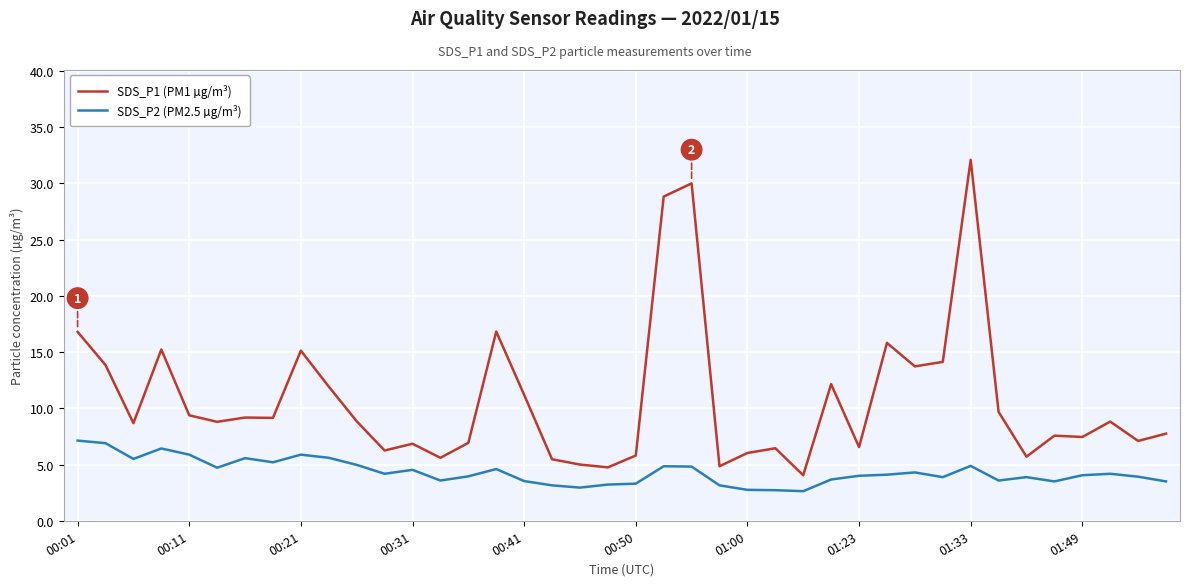

Which series has the largest total across all categories?

SDS_P1 (PM1 µg/m³)